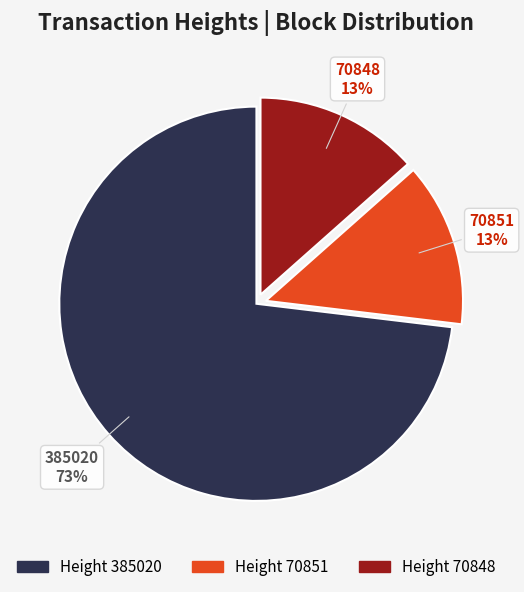

Is there any slice that represents more than half of the pie?

Yes